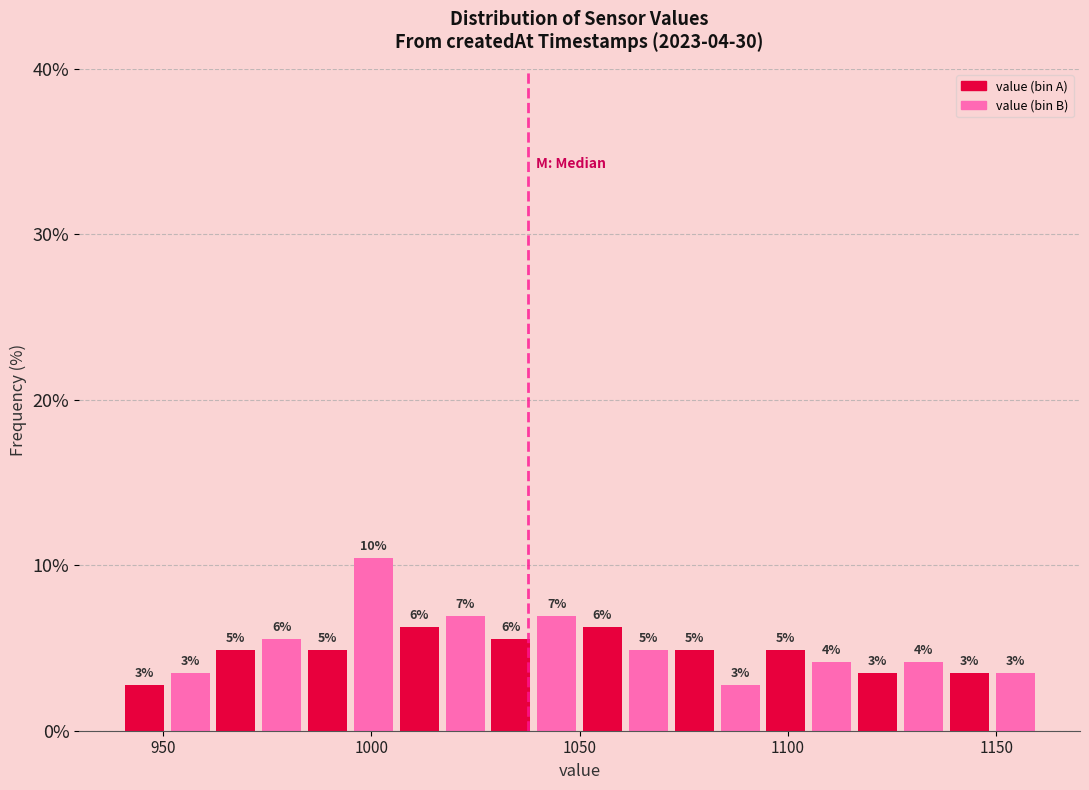

Read against the x-axis, roughly where is the centre of the tallest bar?

1000